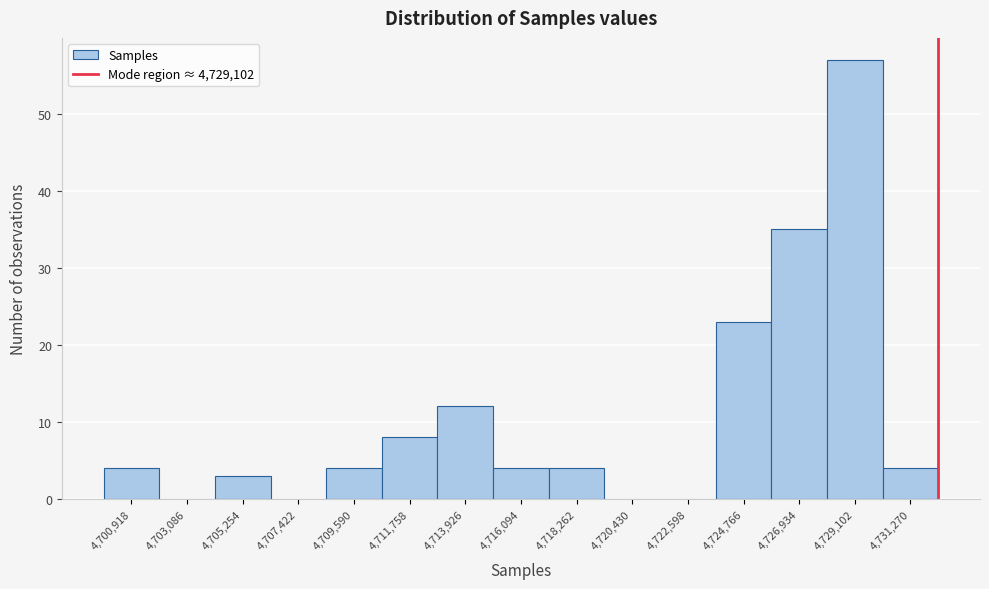

Reading left to right, transcribe this chart: for each bar, give the range it covers on the x-axis and its height. Neither the bar edges nor the heights are printed on the chart, so give them approximately, as read against the axes.

4700000 to 4702000: 4
4702000 to 4704000: 0
4704000 to 4706500: 3
4706500 to 4708500: 0
4708500 to 4710500: 4
4710500 to 4713000: 8
4713000 to 4715000: 12
4715000 to 4717000: 4
4717000 to 4719500: 4
4719500 to 4721500: 0
4721500 to 4723500: 0
4723500 to 4726000: 23
4726000 to 4728000: 35
4728000 to 4730000: 57
4730000 to 4732500: 4